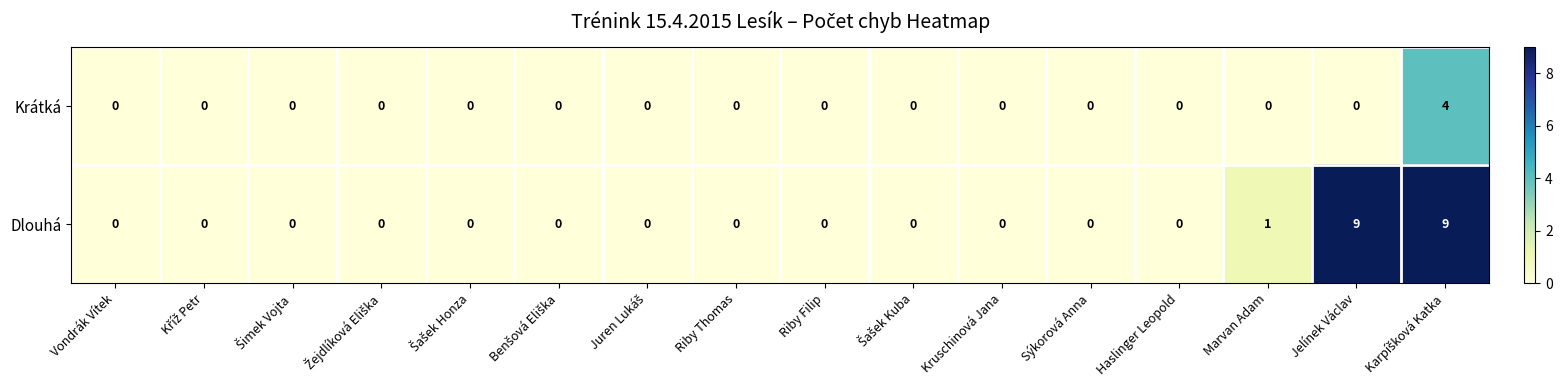

What is the sum of all Krátká values?

4